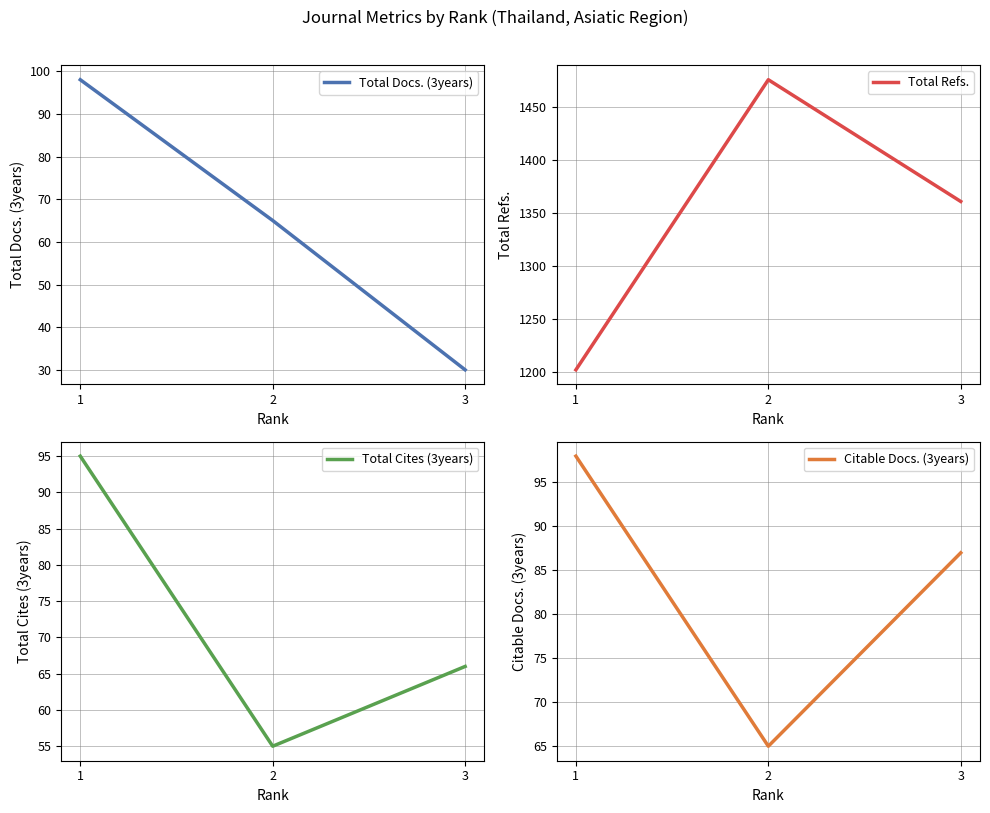

Is it true that Total Refs. equals 1361 at 3?

True